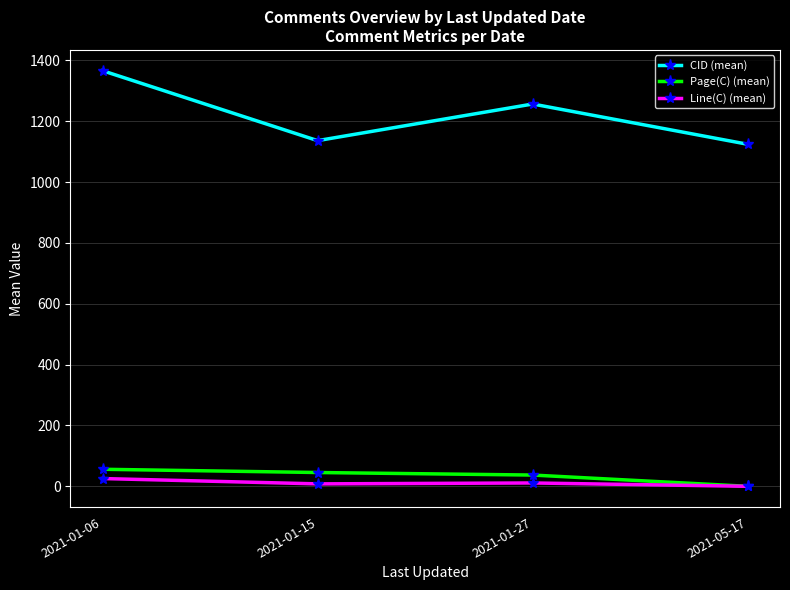

Which series has the largest range (max minus min)?

CID (mean)